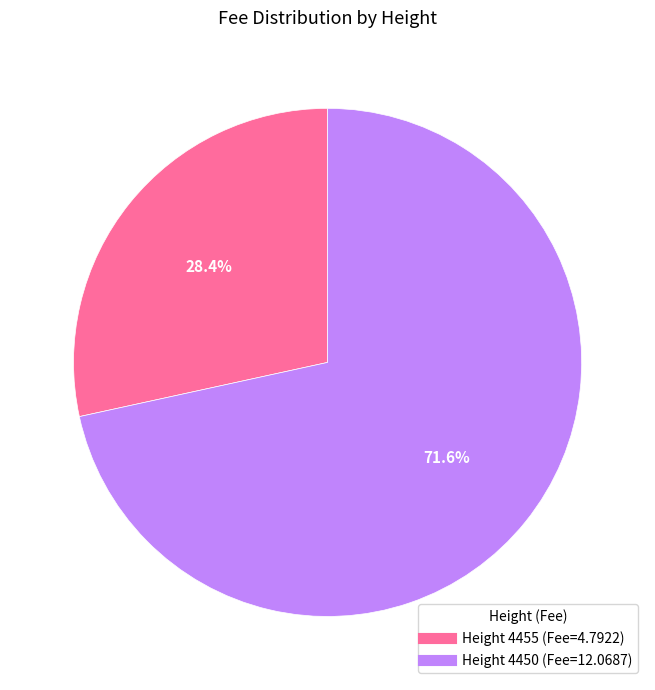

Does any single category account for the majority?

Yes